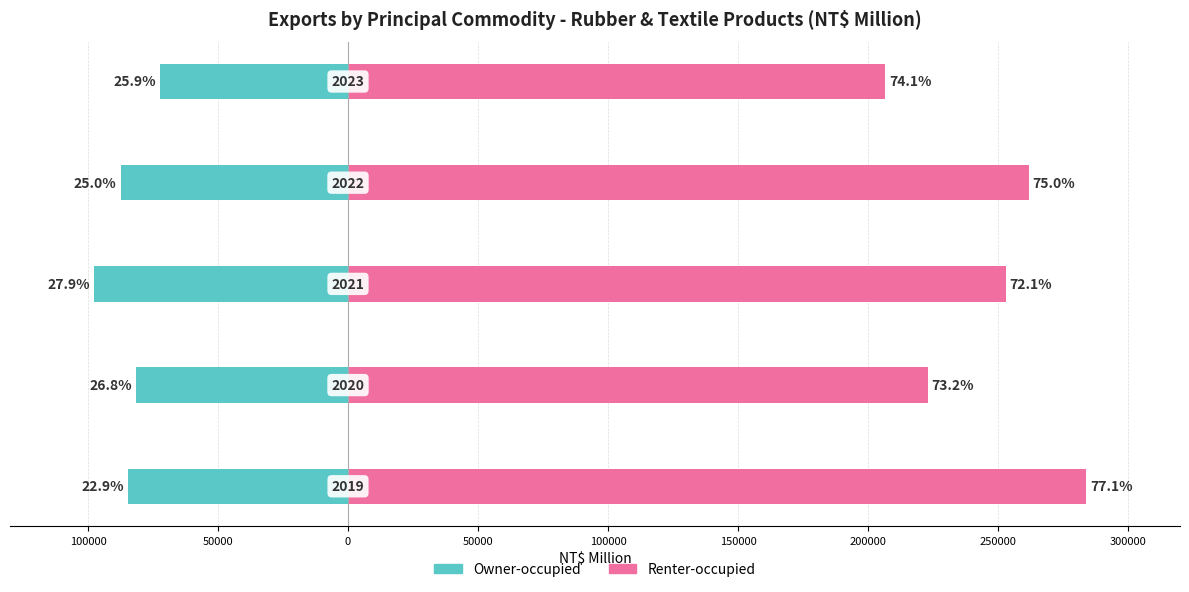

What is the sum of all Owner-occupied values?

-423402